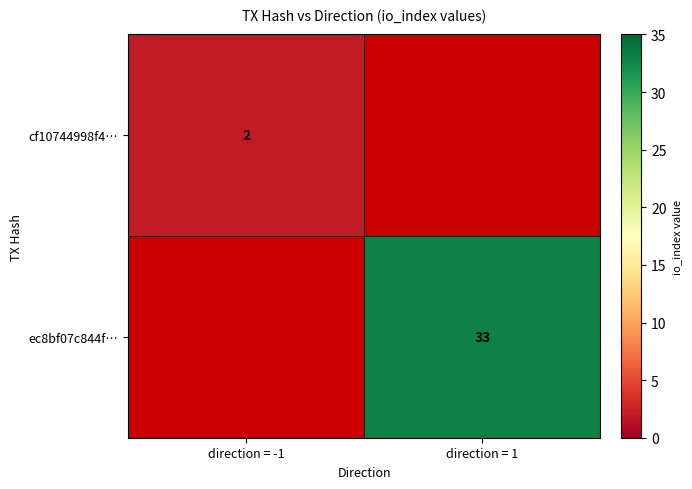

The value of ec8bf07c844f… at direction = 1 is 33. True or false?

True